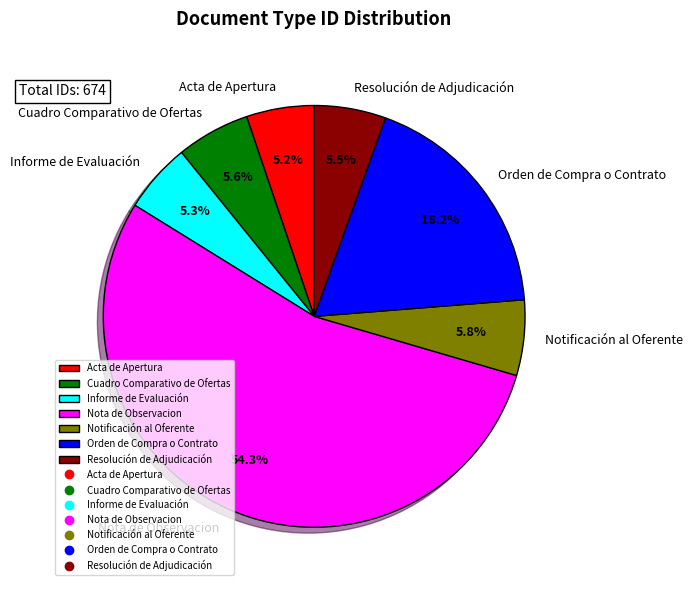

To the nearest percent, what is the average slice percentage?

14%